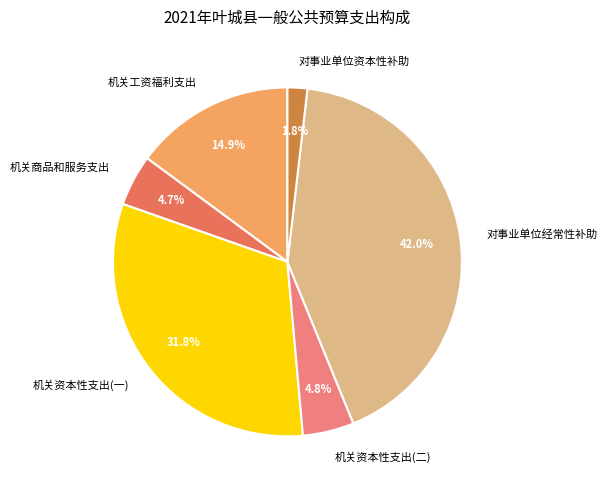

Do 对事业单位经常性补助 and 机关资本性支出(二) together represent more than half of the pie?

No